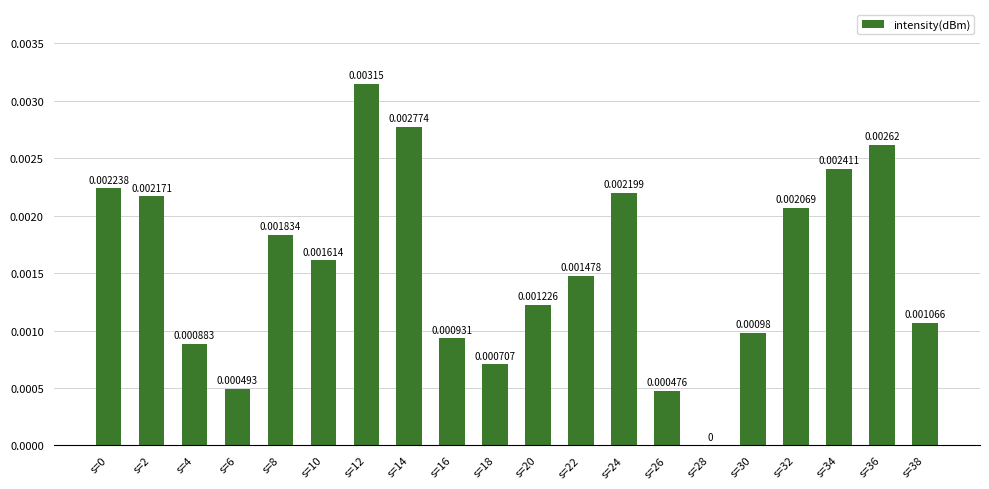

Which has a higher value, s=6 or s=20?

s=20